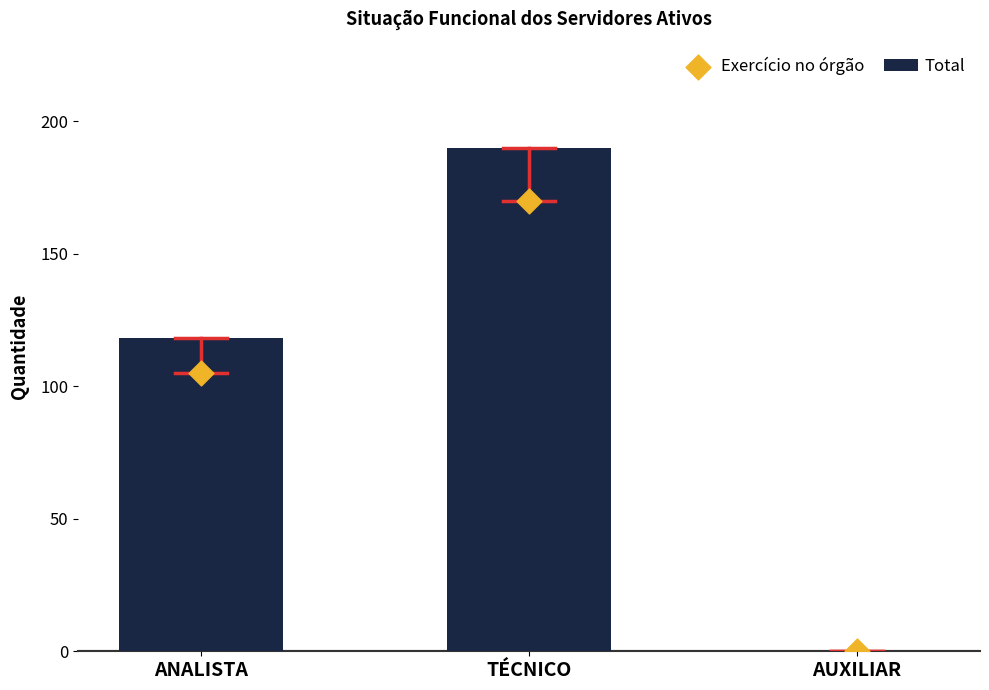

Which series reaches the minimum Y coordinate?

Total